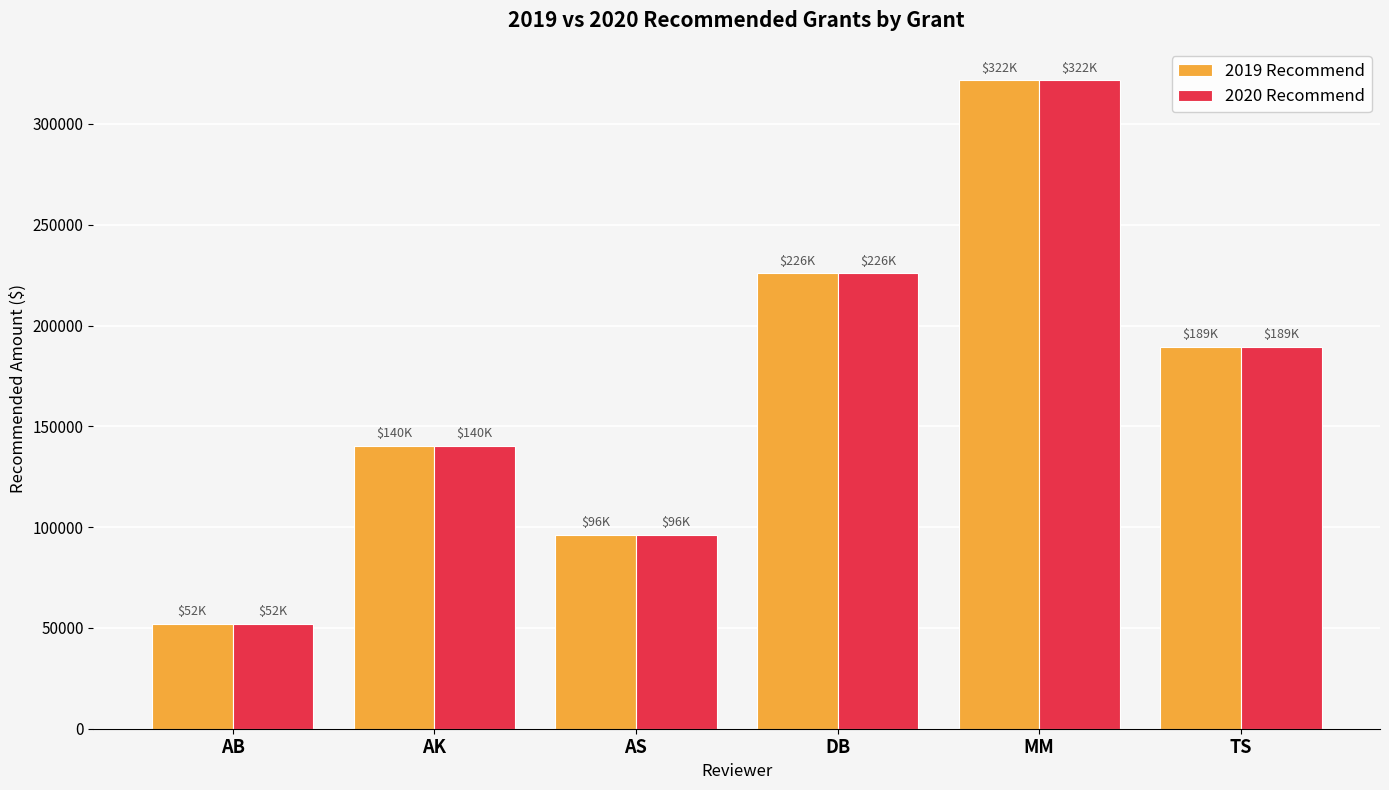

List the labels in order of 2020 Recommend value, smallest first.

AB, AS, AK, TS, DB, MM